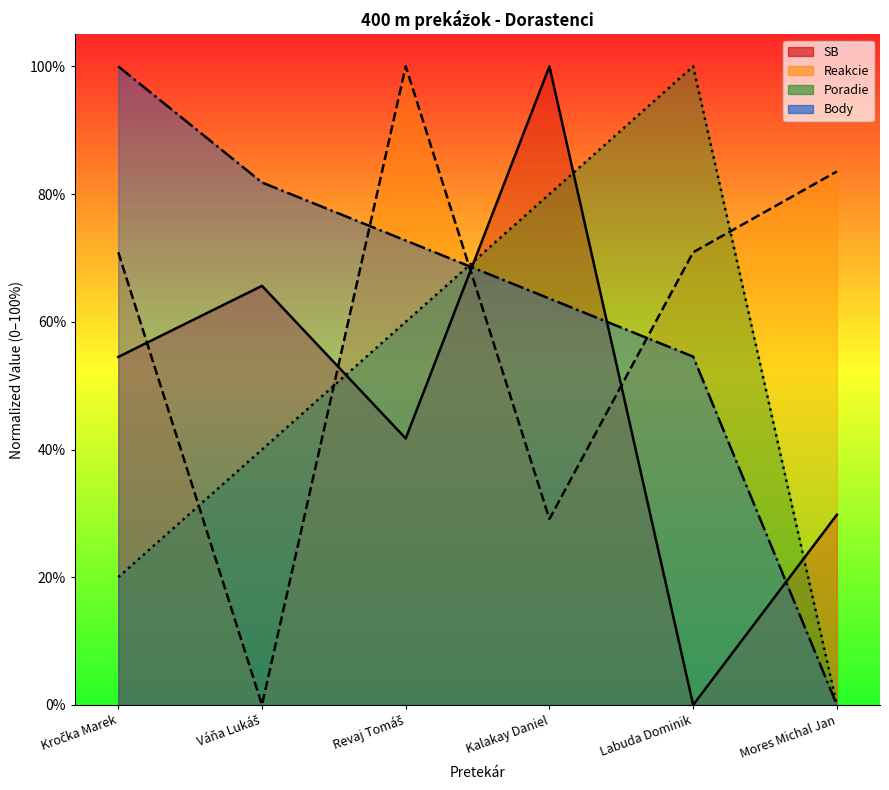

Between which two adjacent categories do SB and Body first intersect?

Revaj Tomáš and Kalakay Daniel